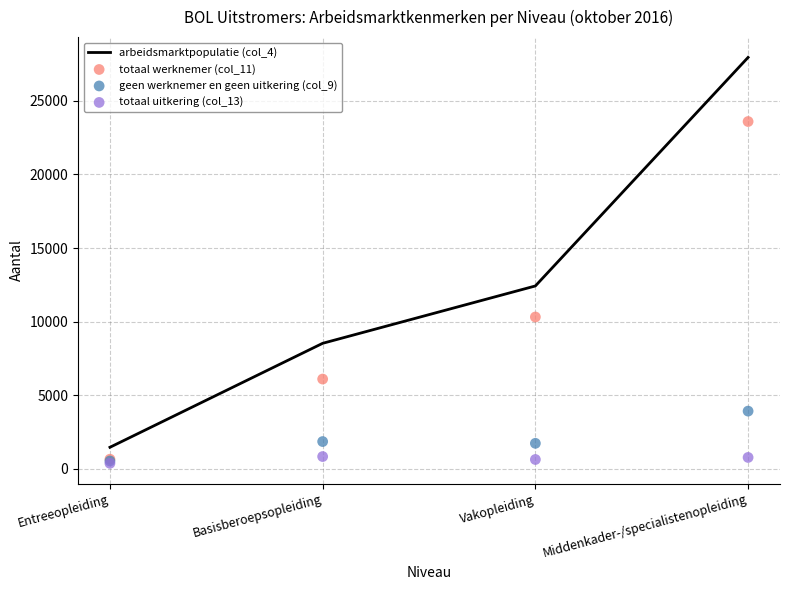

Which series reaches the maximum Y coordinate?

arbeidsmarktpopulatie (col_4)